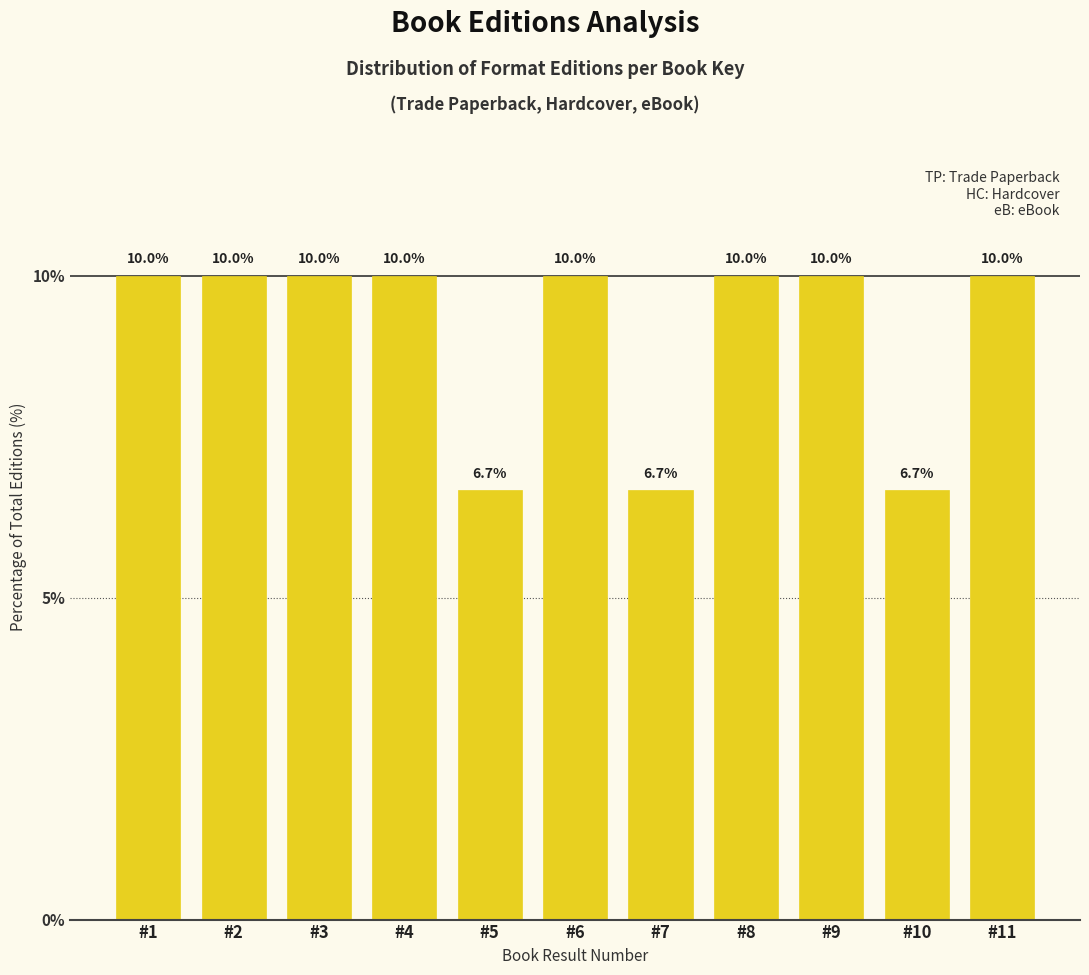

Reading left to right, what are all the values shown in this chart?

10.0	10.0	10.0	10.0	6.7	10.0	6.7	10.0	10.0	6.7	10.0